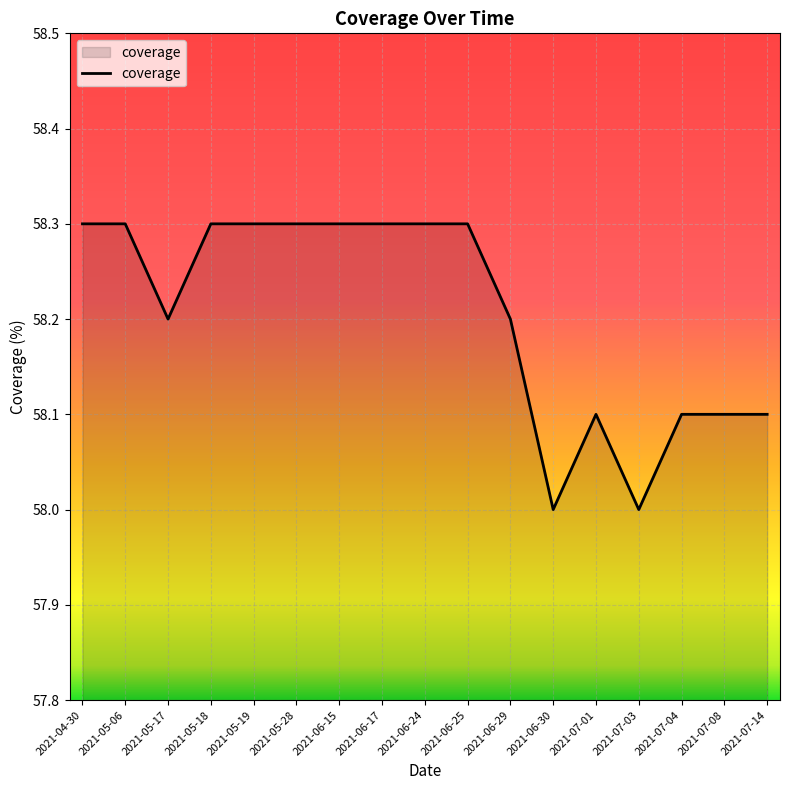

What is the ratio of the value at 2021-06-24 to the value at 2021-06-29?

1.0